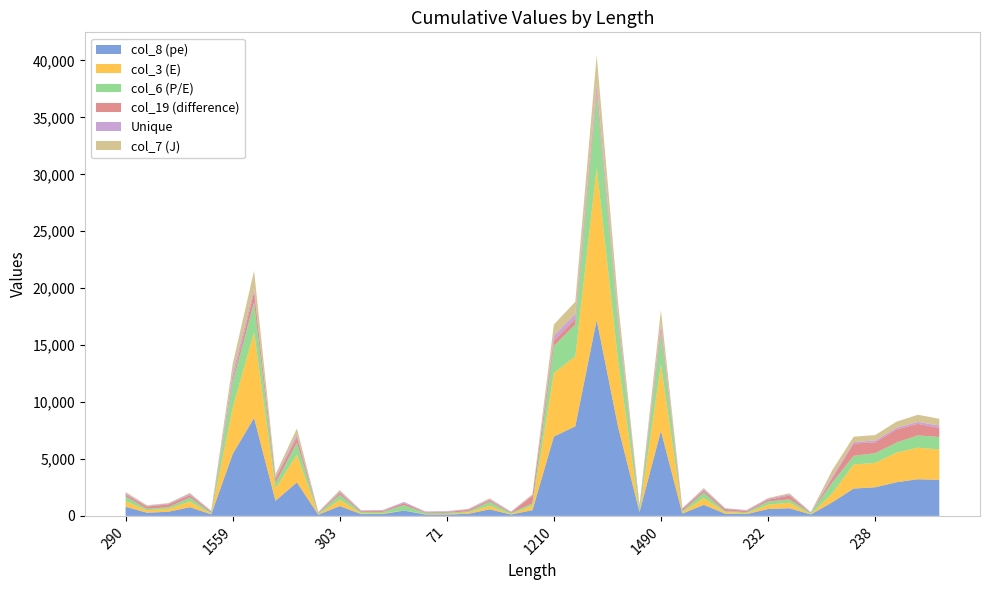

Reading left to right, transcribe all the data shown in this chart.

col_8 (pe): 290=806.0	92=282.0	105=364.0	244=764.0	74=138.0	1559=5429.0	845=8607.0	282=1331.0	496=2941.0	62=102.0	303=863.0	91=160.0	89=163.0	166=469.0	76=121.0	71=124.0	74=181.0	245=579.0	75=118.0	65=506.0	1210=6967.0	1365=7867.0	3322=17206.0	1896=7814.0	168=344.0	1490=7470.0	73=204.0	366=973.0	65=191.0	75=158.0	232=606.0	154=677.0	107=126.0	260=1194.0	202=2402.0	238=2512.0	235=2957.0	289=3221.0	353=3168.0
col_3 (E): 290=489.0	92=211.0	105=258.0	244=502.0	74=58.0	1559=4051.0	845=7534.0	282=1077.0	496=2436.0	62=34.0	303=550.0	91=67.0	89=66.0	166=1.0	76=40.0	71=46.0	74=120.0	245=325.0	75=37.0	65=403.0	1210=5580.0	1365=6140.0	3322=13384.0	1896=5810.0	168=2.0	1490=5821.0	73=124.0	366=595.0	65=139.0	75=76.0	232=374.0	154=486.0	107=21.0	260=788.0	202=2112.0	238=2140.0	235=2602.0	289=2768.0	353=2667.0
col_6 (P/E): 290=414.0	92=126.0	105=147.0	244=344.0	74=97.0	1559=2213.0	845=2631.0	282=478.0	496=1051.0	62=84.0	303=438.0	91=110.0	89=117.0	166=469.0	76=100.0	71=100.0	74=91.0	245=333.0	75=98.0	65=188.0	1210=2377.0	1365=2810.0	3322=6313.0	1896=3174.0	168=343.0	1490=2788.0	73=99.0	366=479.0	65=78.0	75=98.0	232=284.0	154=289.0	107=112.0	260=955.0	202=760.0	238=851.0	235=884.0	289=1082.0	353=1096.0
col_19 (difference): 290=177.9	92=206.5	105=246.7	244=213.1	74=86.5	1559=248.2	845=918.6	282=372.0	496=492.9	62=64.5	303=184.8	91=75.8	89=83.2	166=182.5	76=59.2	71=74.7	74=144.6	245=136.3	75=57.3	65=678.5	1210=475.8	1365=476.3	3322=417.9	1896=312.1	168=104.8	1490=401.3	73=179.4	366=165.8	65=193.8	75=110.7	232=161.2	154=339.6	107=17.8	260=359.2	202=1089.1	238=955.5	235=1158.3	289=1014.5	353=797.5
Unique: 290=112.0	92=58.0	105=68.0	244=110.0	74=58.0	1559=557.0	845=288.0	282=166.0	496=214.0	62=48.0	303=113.0	91=66.0	89=65.0	166=99.0	76=59.0	71=56.0	74=52.0	245=94.0	75=58.0	65=52.0	1210=419.0	1365=430.0	3322=639.0	1896=447.0	168=141.0	1490=455.0	73=55.0	366=134.0	65=55.0	75=58.0	232=91.0	154=101.0	107=55.0	260=168.0	202=126.0	238=158.0	235=146.0	289=172.0	353=205.0
col_7 (J): 290=97.0	92=55.0	105=41.0	244=82.0	74=18.0	1559=835.0	845=1558.0	282=224.0	496=546.0	62=17.0	303=125.0	91=17.0	89=20.0	166=1.0	76=20.0	71=23.0	74=30.0	245=79.0	75=17.0	65=85.0	1210=990.0	1365=1083.0	3322=2491.0	1896=1170.0	168=1.0	1490=1139.0	73=20.0	366=101.0	65=26.0	75=17.0	232=52.0	154=98.0	107=7.0	260=549.0	202=470.0	238=479.0	235=529.0	289=629.0	353=595.0